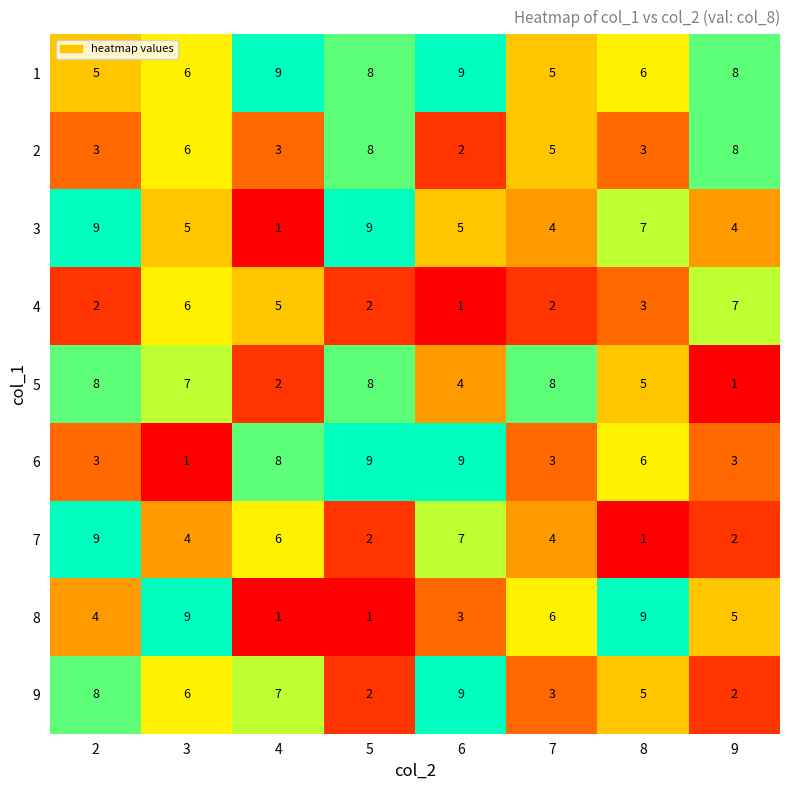

How many data points does each series have?

8